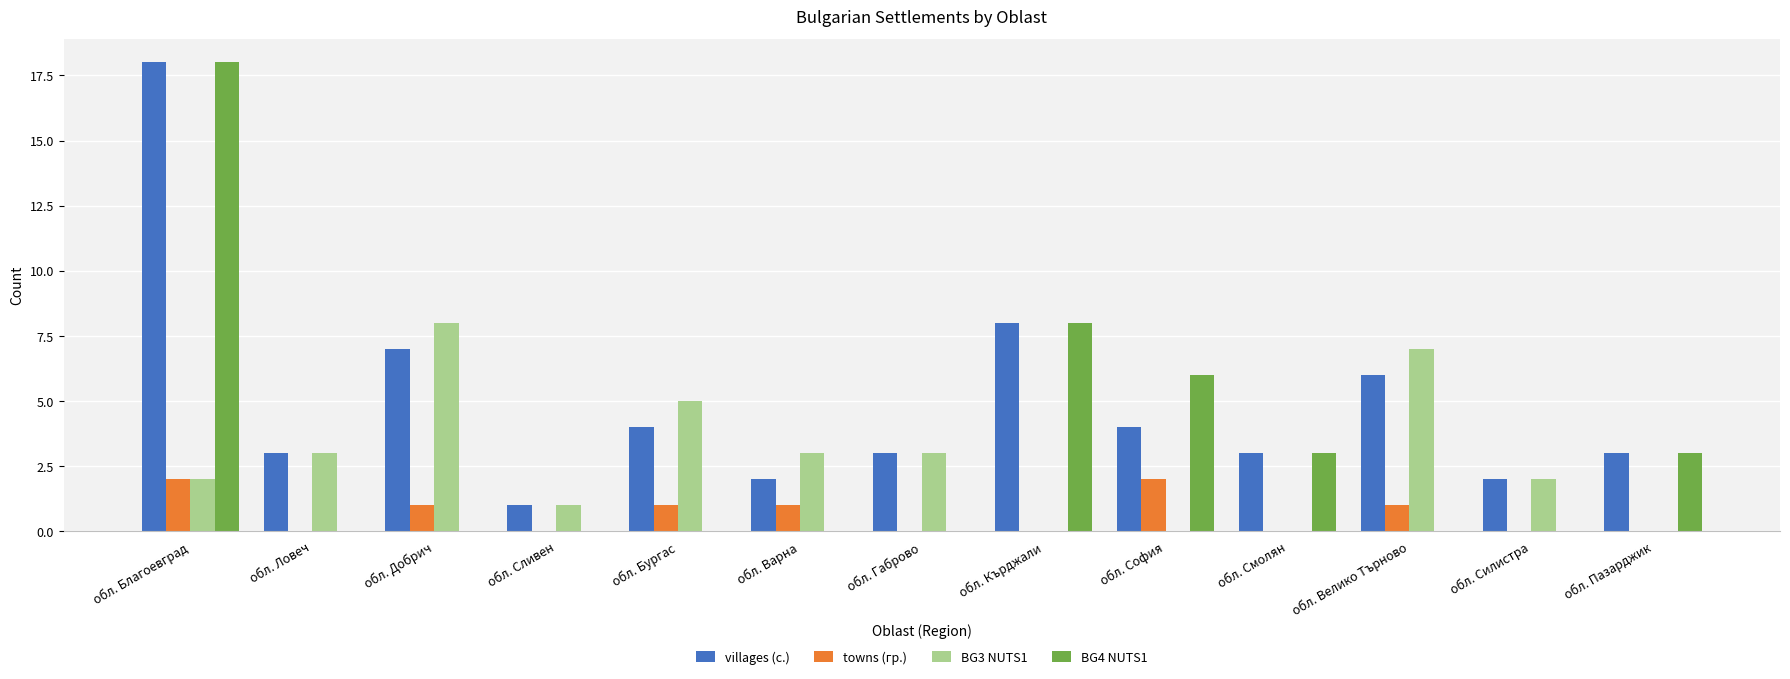

What is the average value of the villages (с.) series?

5